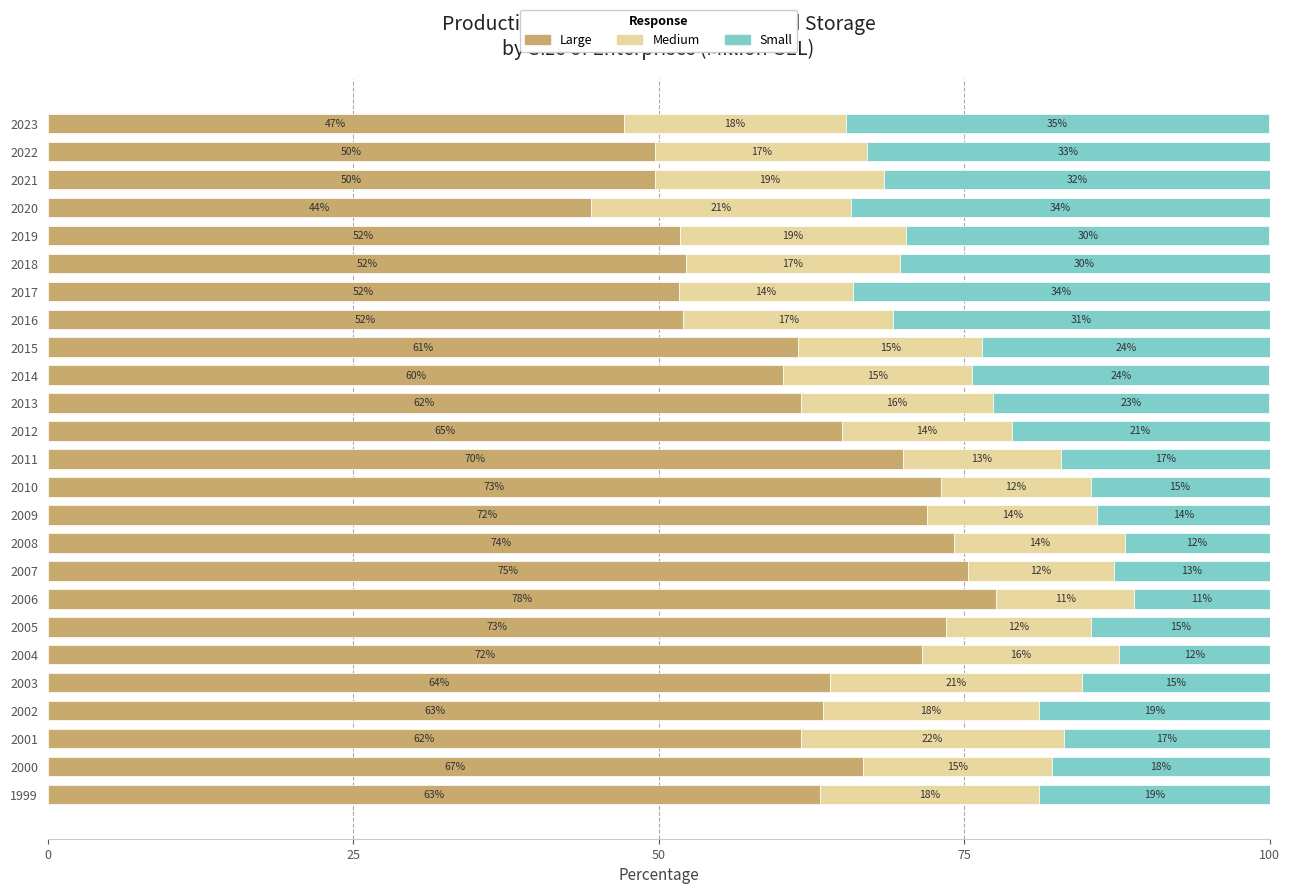

What is the difference between the Large values at 2003 and 2016?

12.0